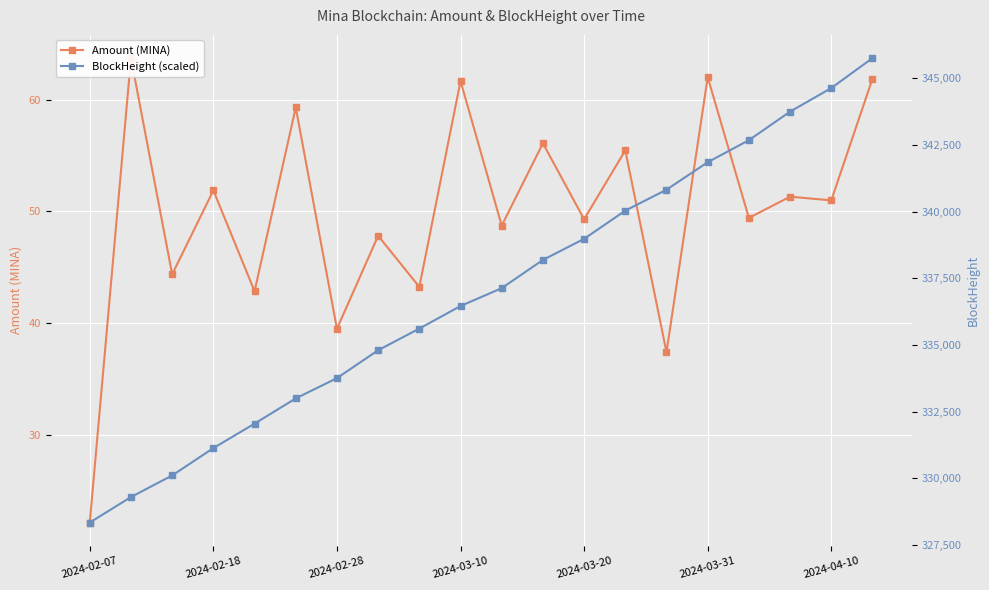

What is the smallest value displayed?

22.2